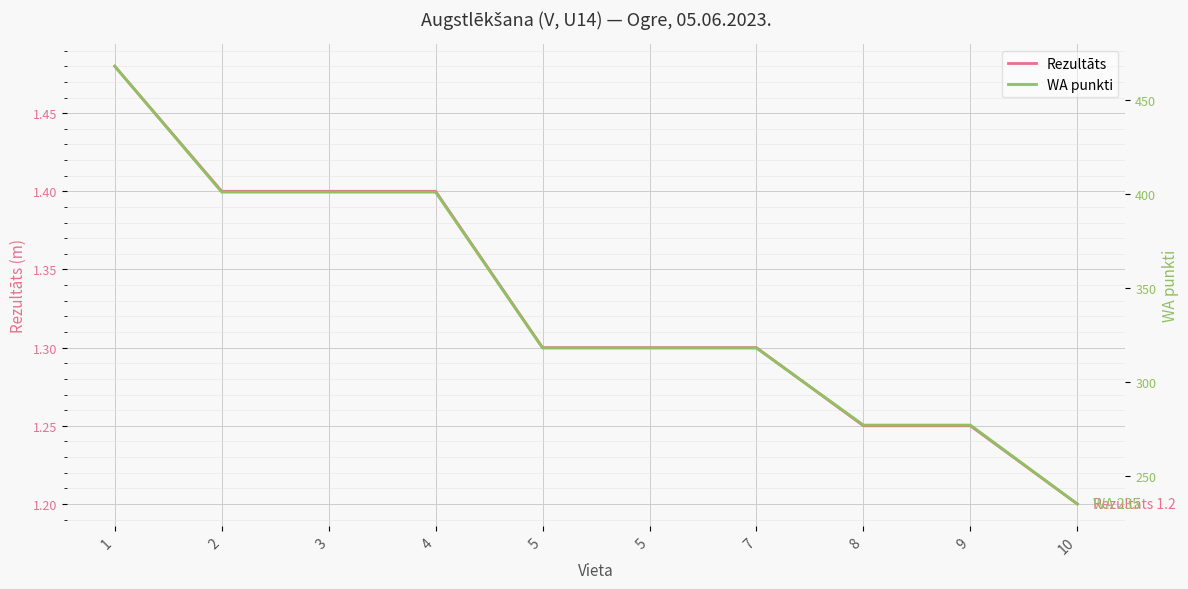

Reading right to left, list all the values displayed in this chart.

Rezultāts: 10=1.2	9=1.2	8=1.2	7=1.3	5=1.3	5=1.3	4=1.4	3=1.4	2=1.4	1=1.5
WA punkti: 10=235.0	9=277.0	8=277.0	7=318.0	5=318.0	5=318.0	4=401.0	3=401.0	2=401.0	1=468.0